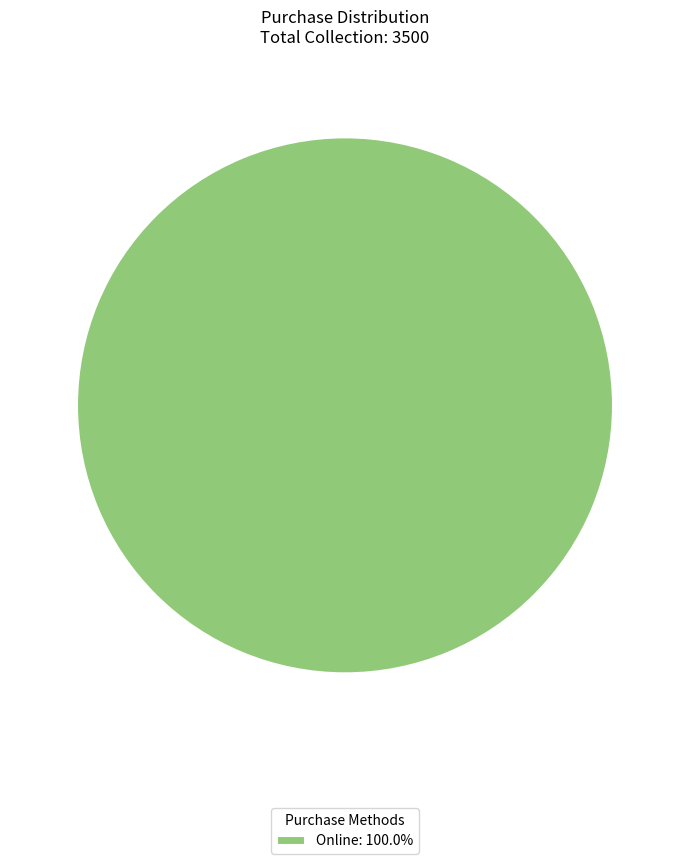

Is there any slice that represents more than half of the pie?

Yes